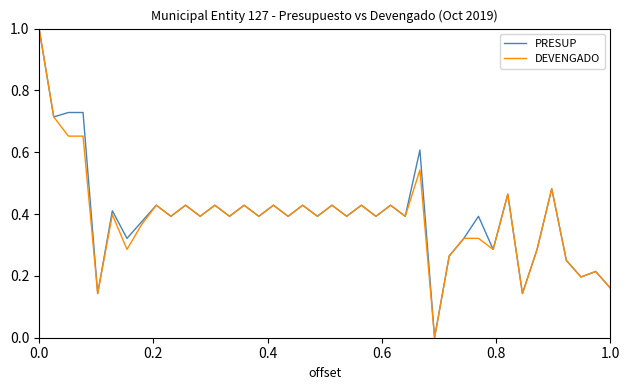

What is the maximum value shown in the chart?

1.0